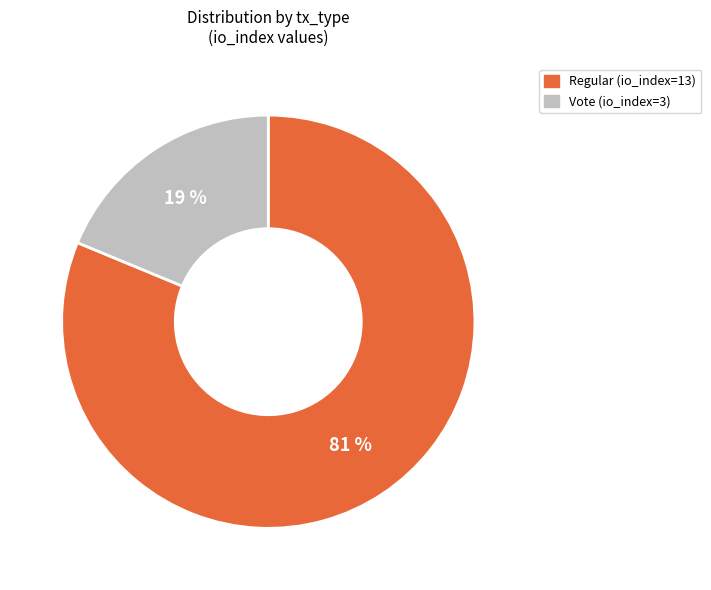

To the nearest percent, what portion does Regular (io_index=13) represent?

81%